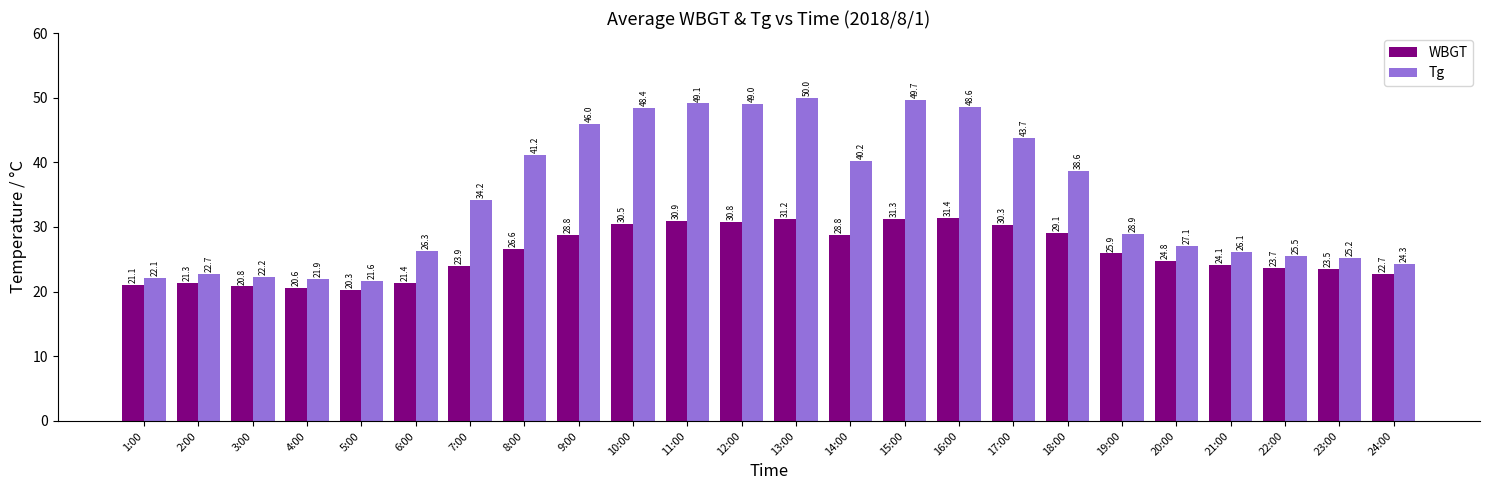

What is the approximate value of Tg at 6:00?

26.3